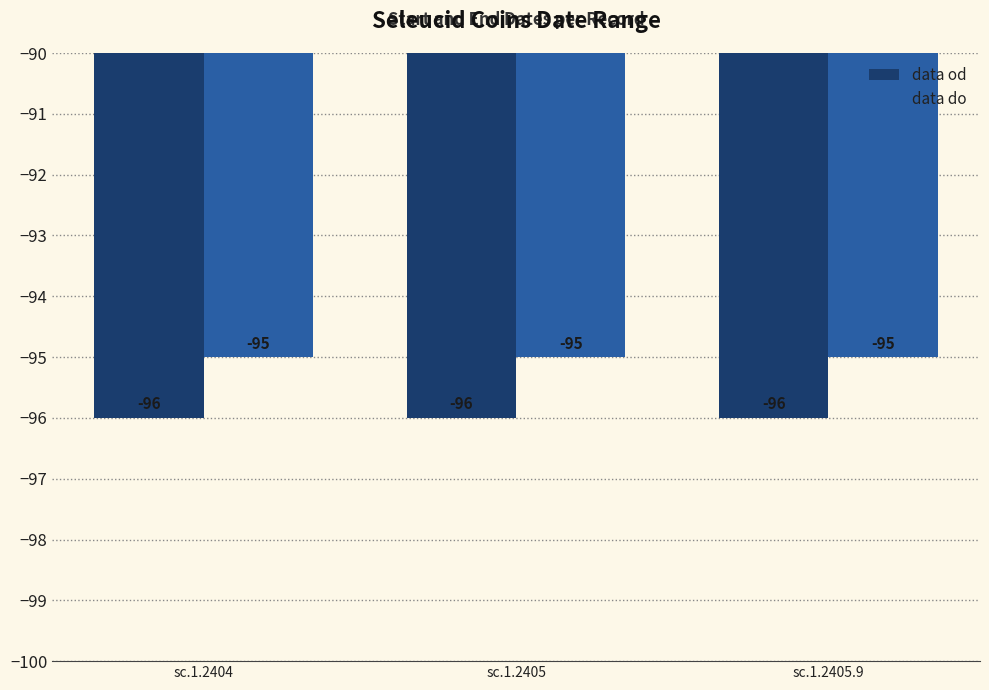

What is the spread (max minus min) of values at sc.1.2404?

1